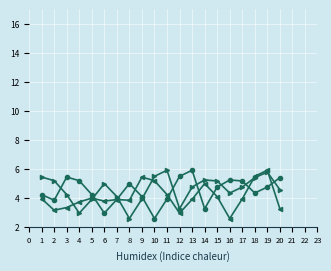

What is the maximum value shown in the chart?

5.9